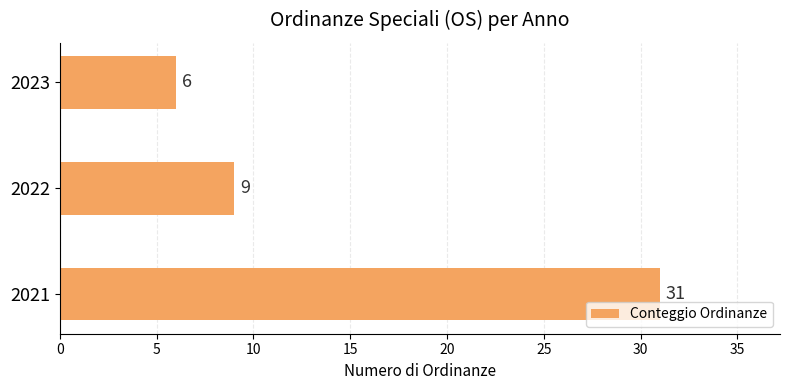

How many categories are shown in the chart?

3